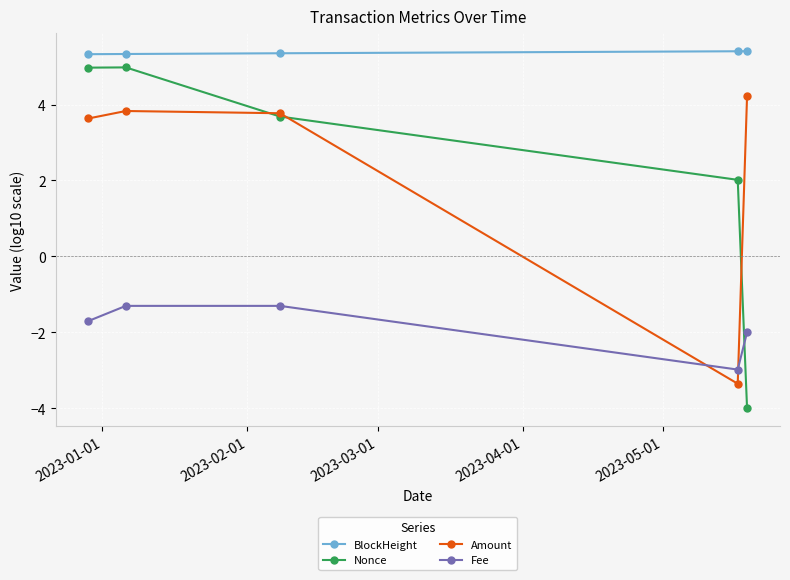

Is this an area chart (filled region under the line)?

No